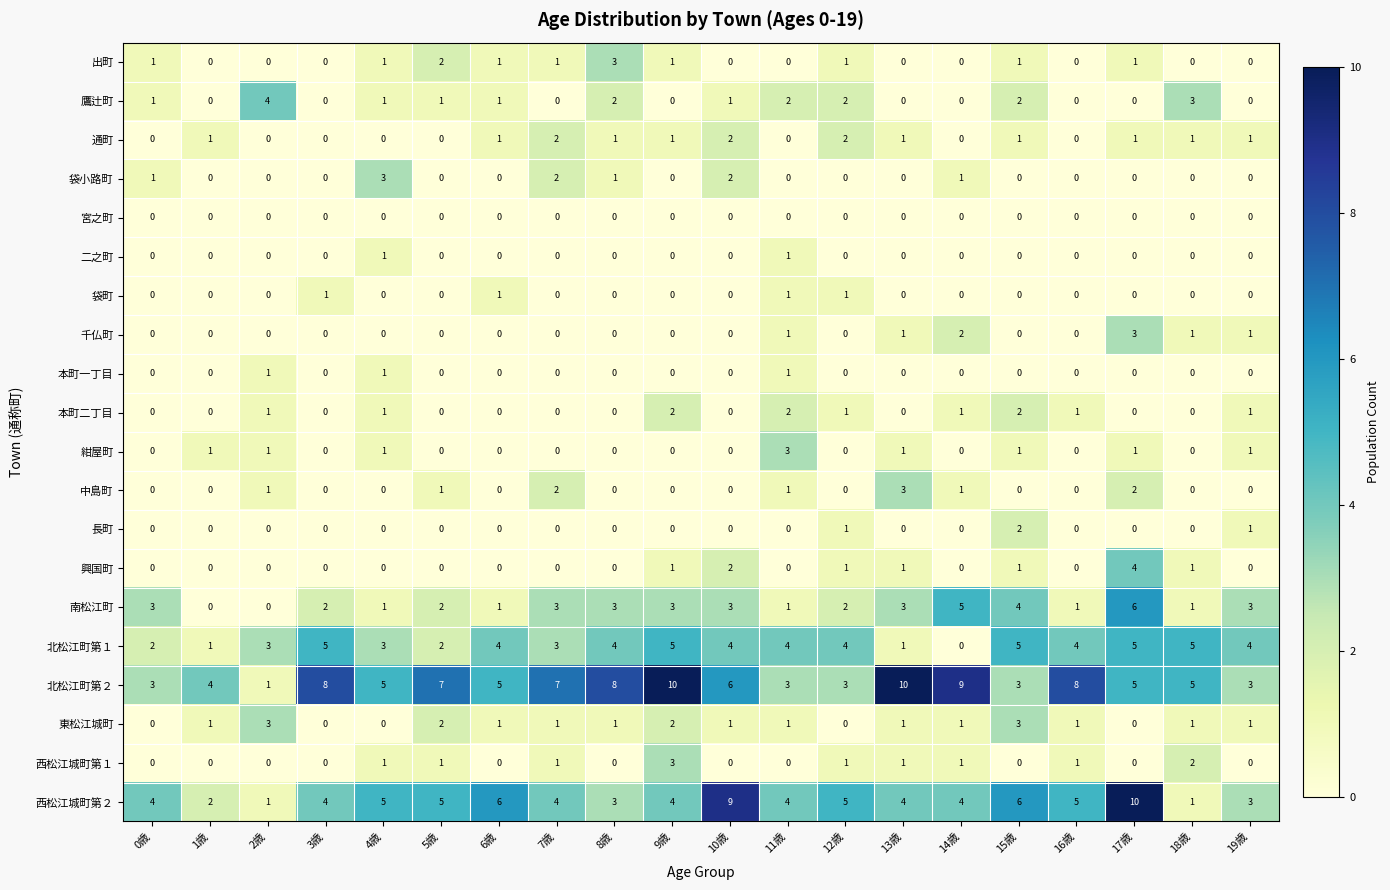

What is the sum of all 本町二丁目 values?

12